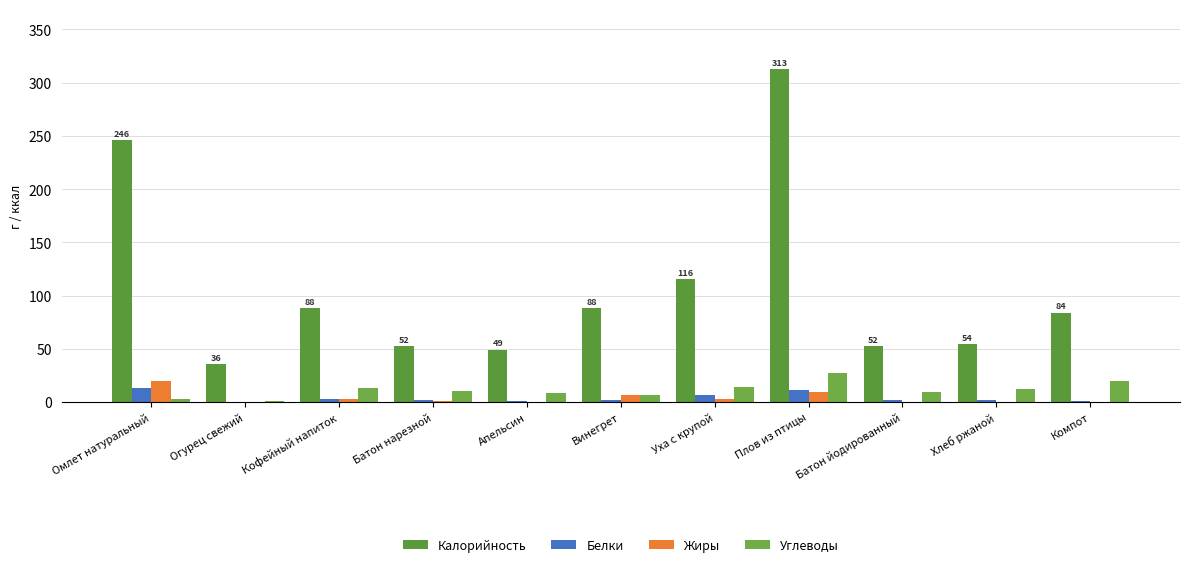

Count the number of data series in this chart.

4